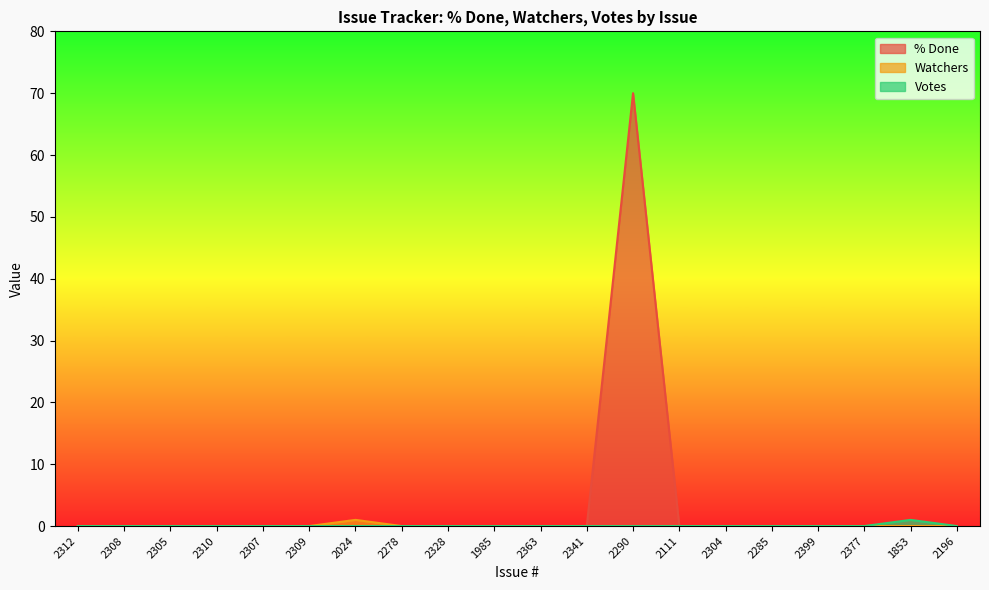

How many interior local peaks does the % Done series have?

1